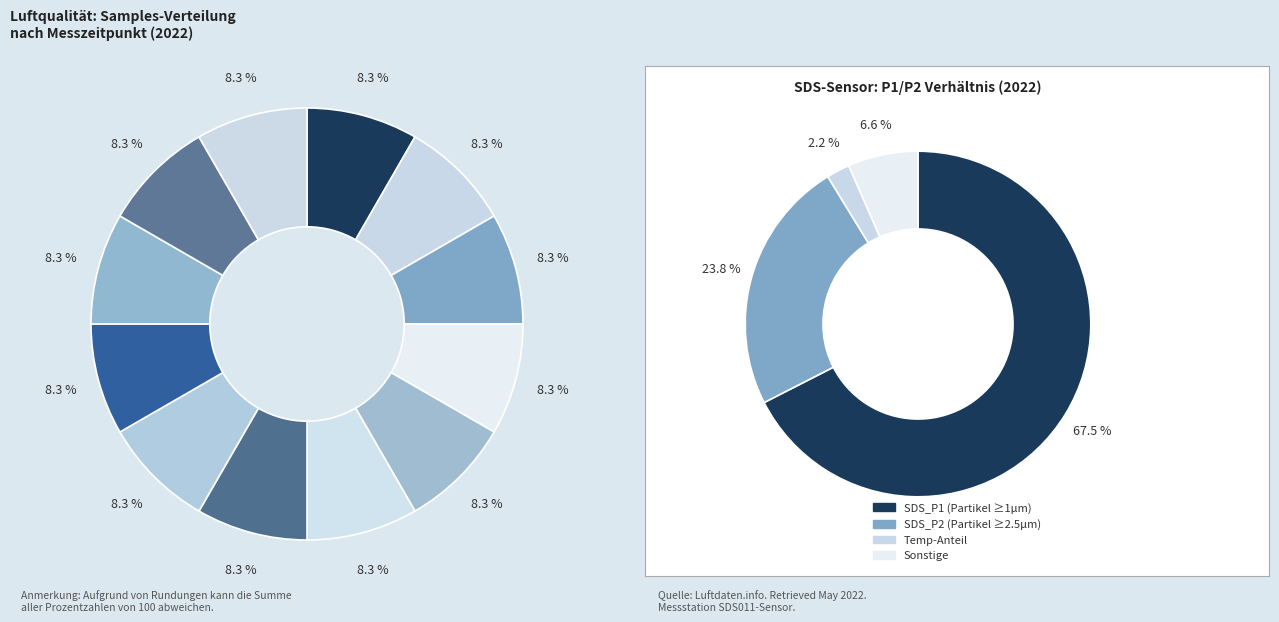

What portion of the pie excludes 00:08?

91.7%